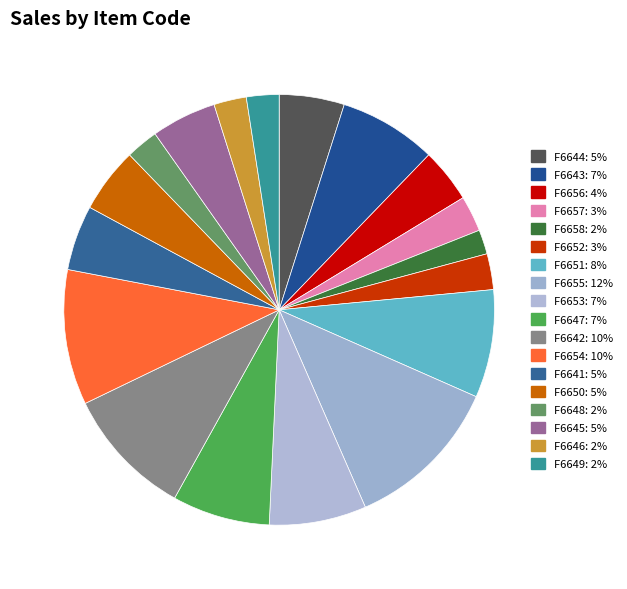

Which has a higher value, F6654 or F6647?

F6654